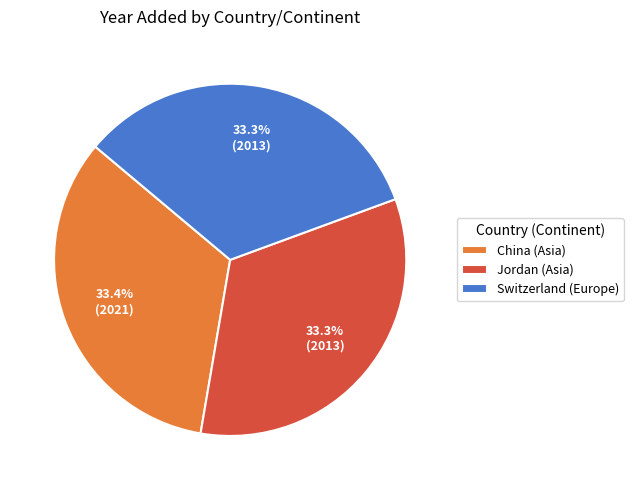

The China (Asia) slice represents 33% of the pie. True or false?

True